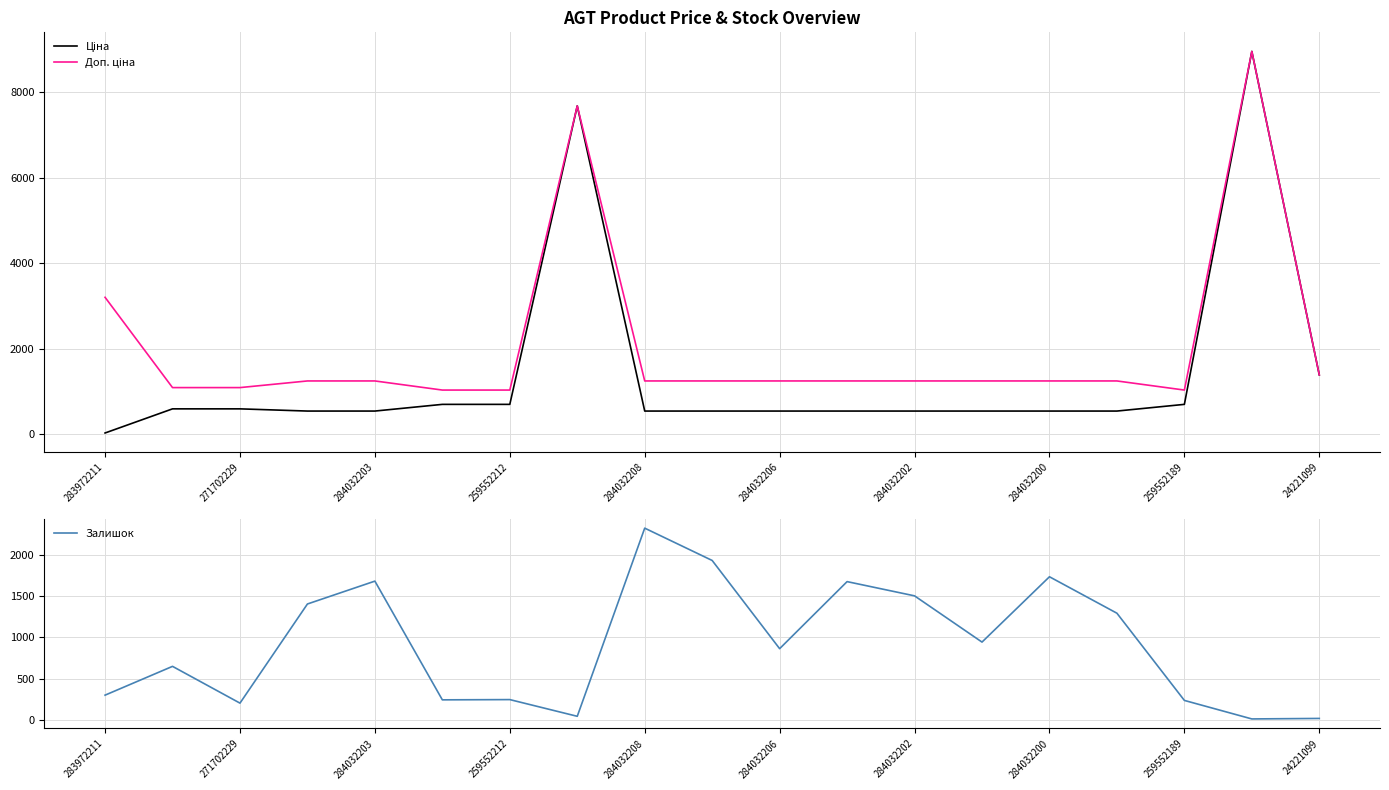

Which label corresponds to the largest value in the chart?

17